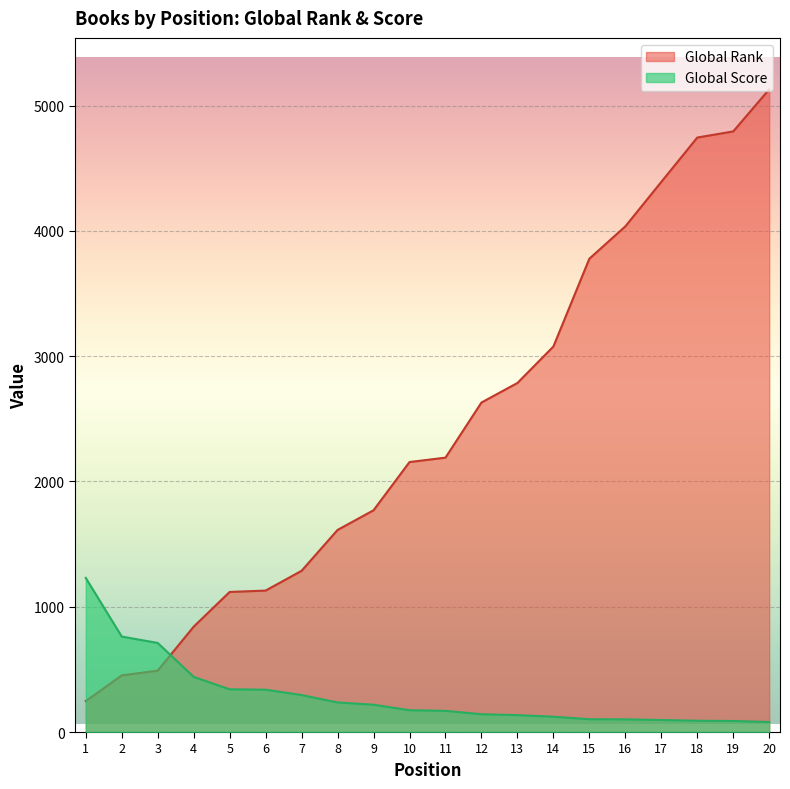

At which label is Global Score closest to 655?

3